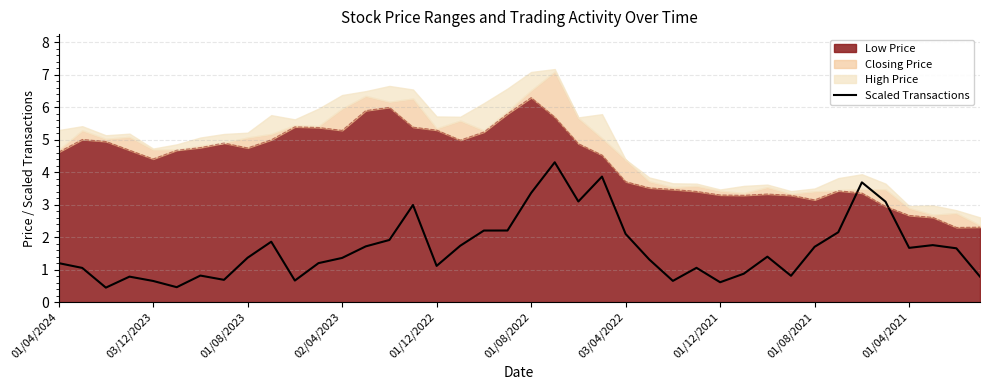

How many lines are shown in the chart?

1